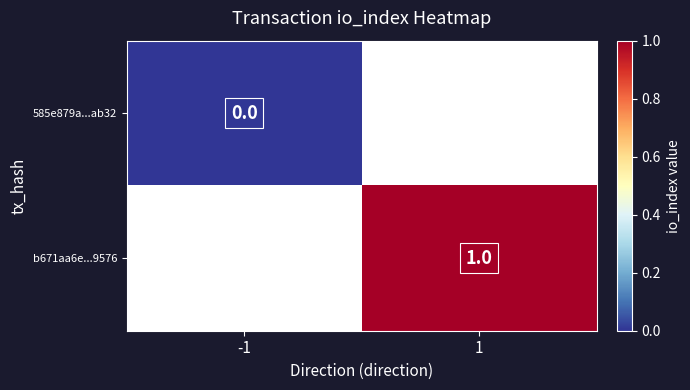

The b671aa6e...9576 series shows 0 at 1. True or false?

False